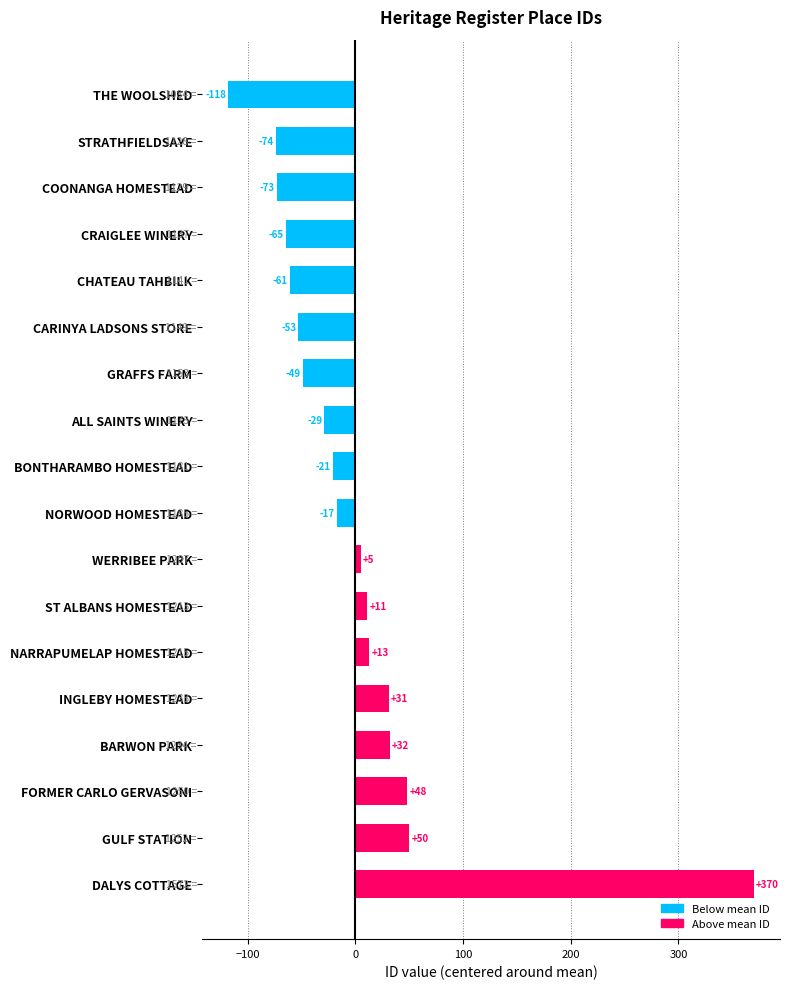

List the labels in order of value, smallest first.

THE WOOLSHED, STRATHFIELDSAYE, COONANGA HOMESTEAD, CRAIGLEE WINERY, CHATEAU TAHBILK, CARINYA LADSONS STORE, GRAFFS FARM, ALL SAINTS WINERY, BONTHARAMBO HOMESTEAD, NORWOOD HOMESTEAD, WERRIBEE PARK, ST ALBANS HOMESTEAD, NARRAPUMELAP HOMESTEAD, INGLEBY HOMESTEAD, BARWON PARK, FORMER CARLO GERVASONI, GULF STATION, DALYS COTTAGE